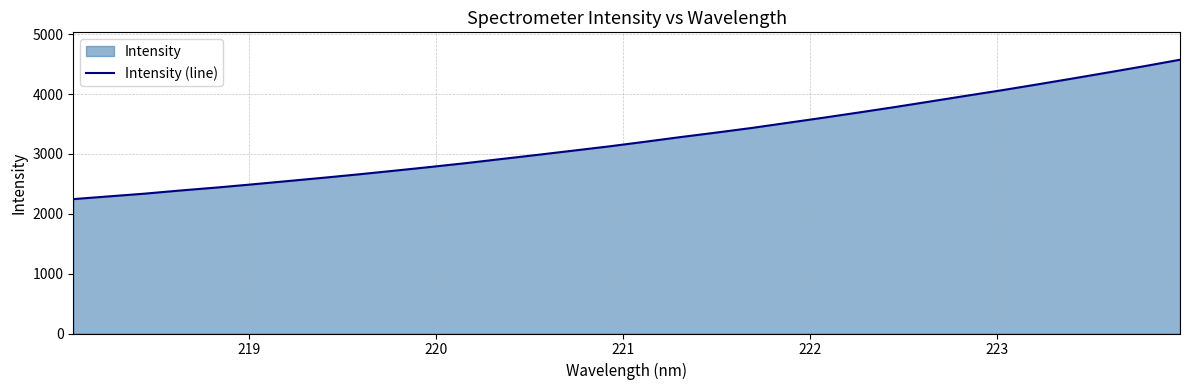

What is the minimum value shown in the chart?

2244.9